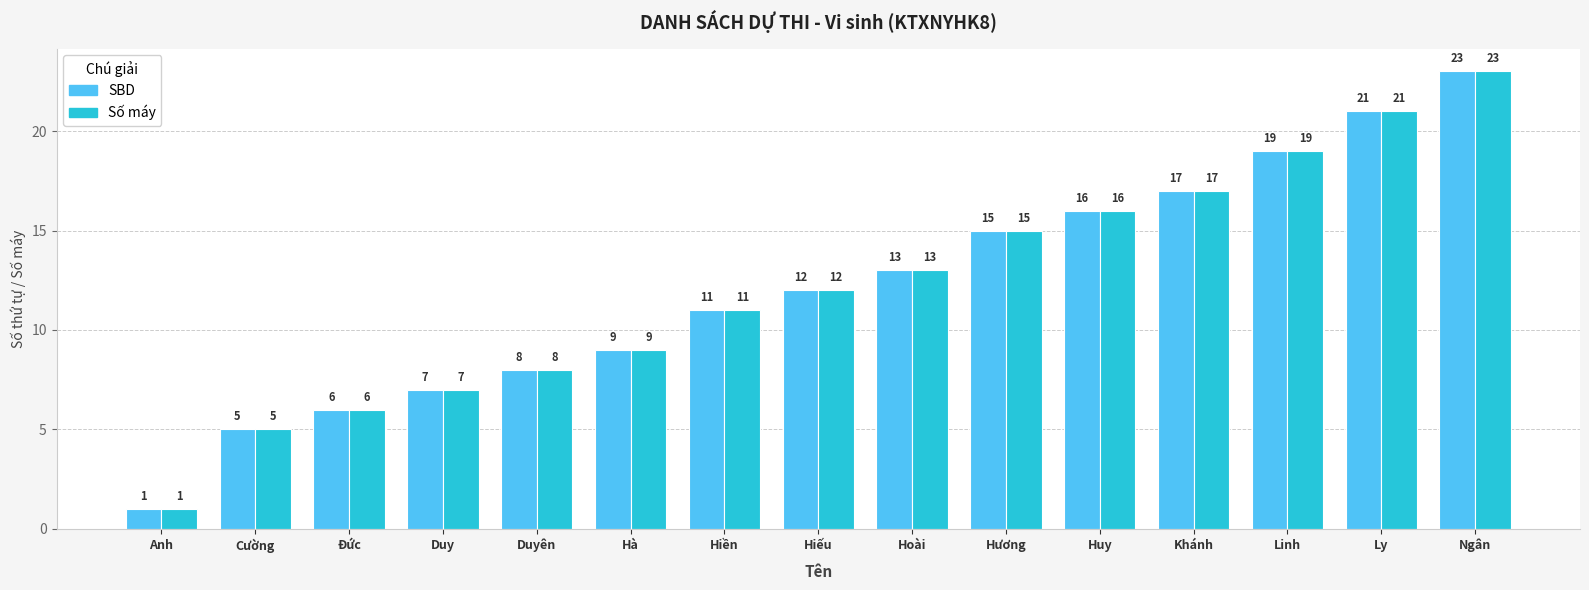

Read the Số máy value at Hương, to the nearest 5.

15